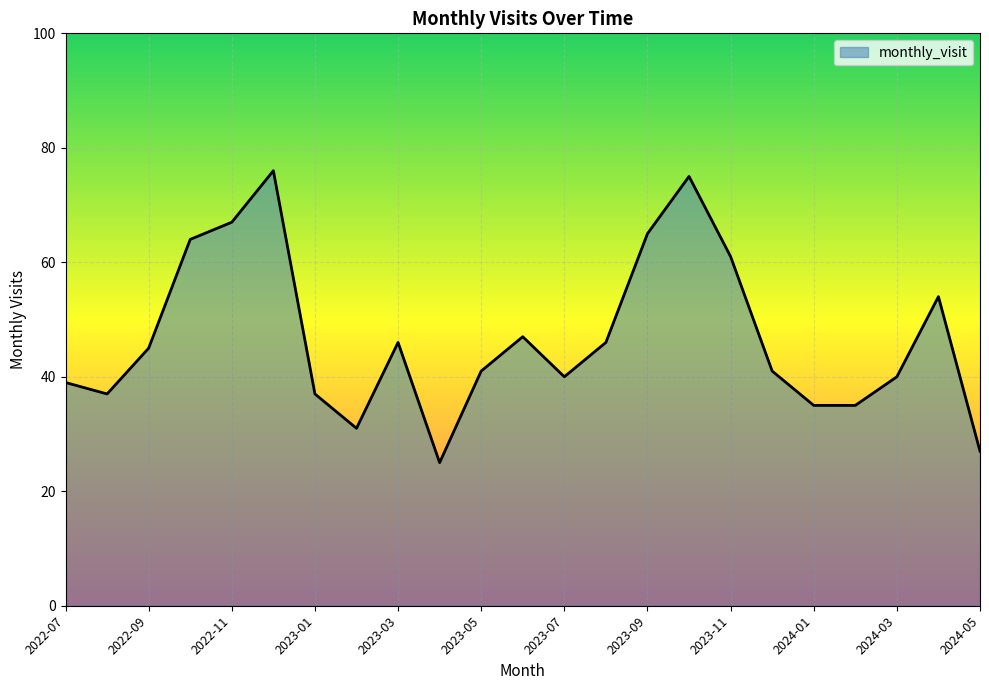

What is the difference between the maximum and minimum values?

51